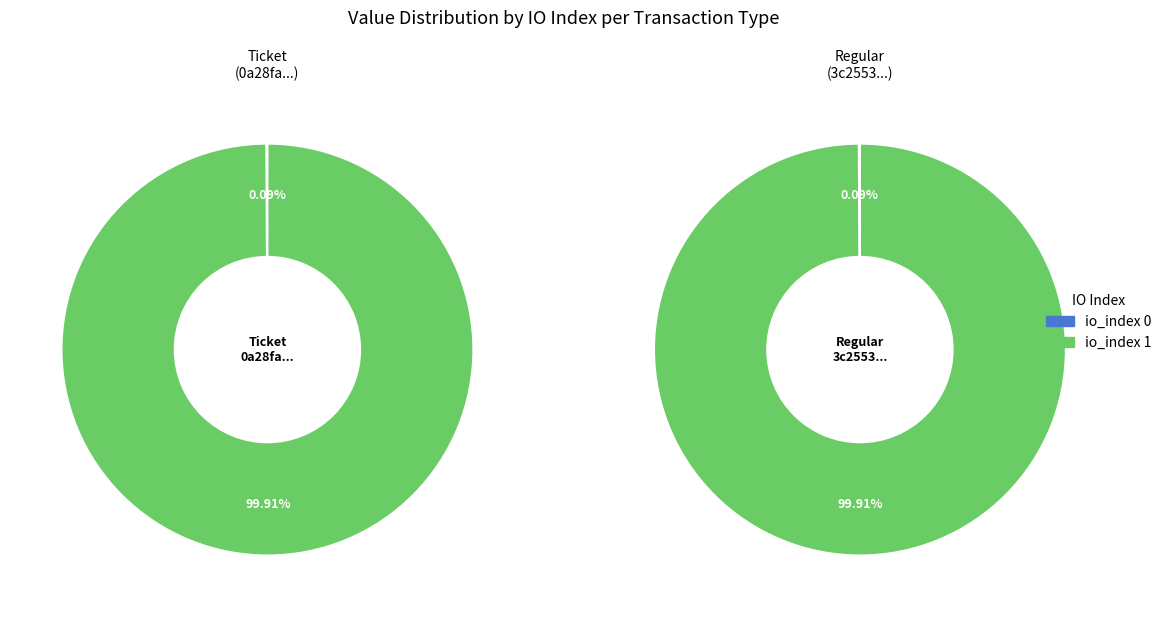

Which series has the largest range (max minus min)?

Ticket (tx: 0a28fa...)